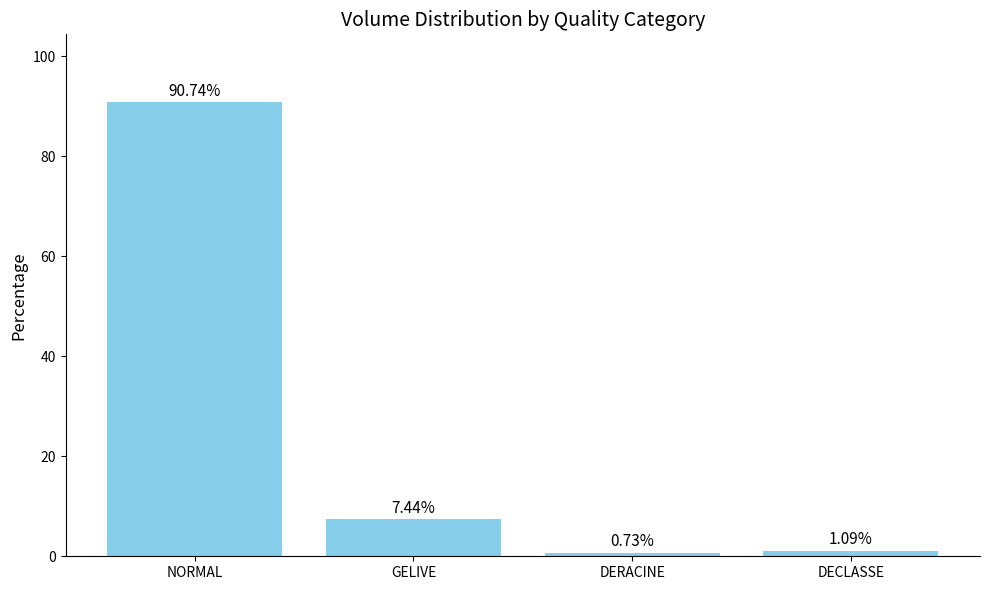

How many data points are above 7?

2